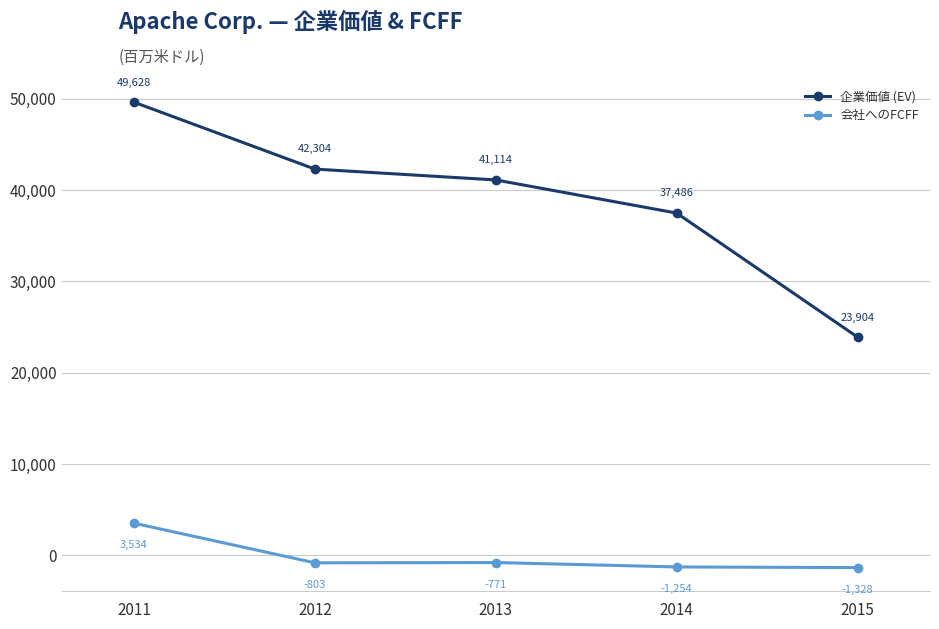

List the series in order of their overall mean, highest first.

企業価値 (EV), 会社へのFCFF